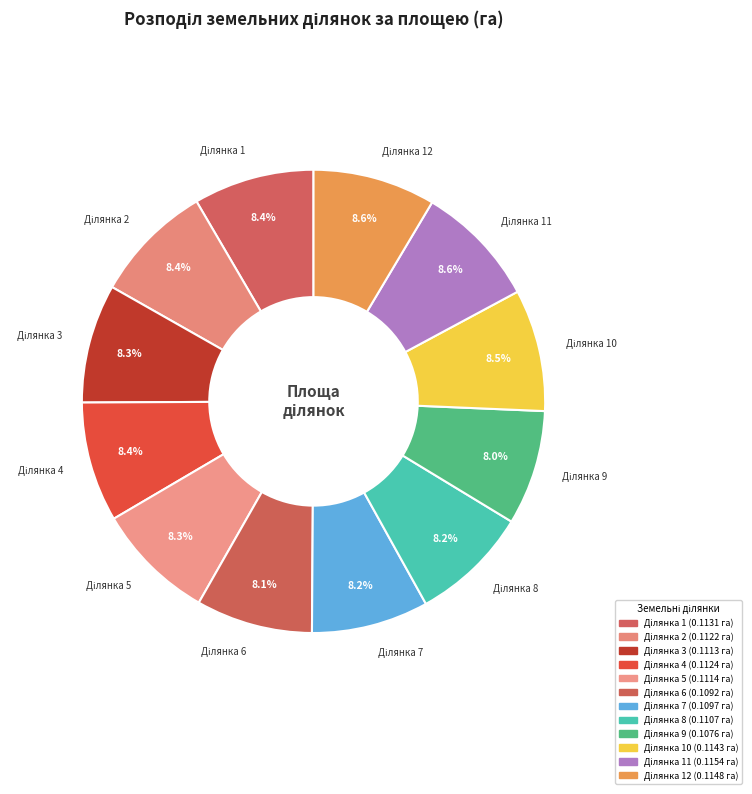

What is the smallest slice in the pie chart?

9